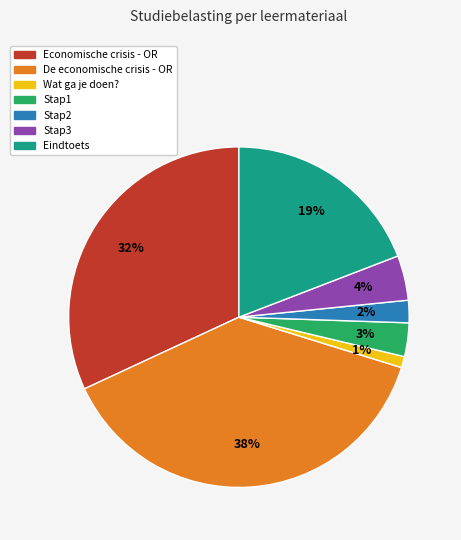

Rank the categories by value from highest to lowest.

De economische crisis - OR, Economische crisis - OR, Eindtoets, Stap3, Stap1, Stap2, Wat ga je doen?